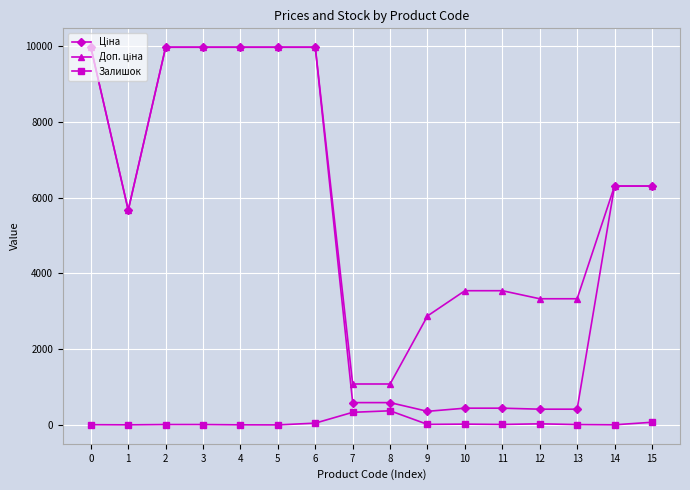

What is the spread (max minus min) of values at 7?

747.7